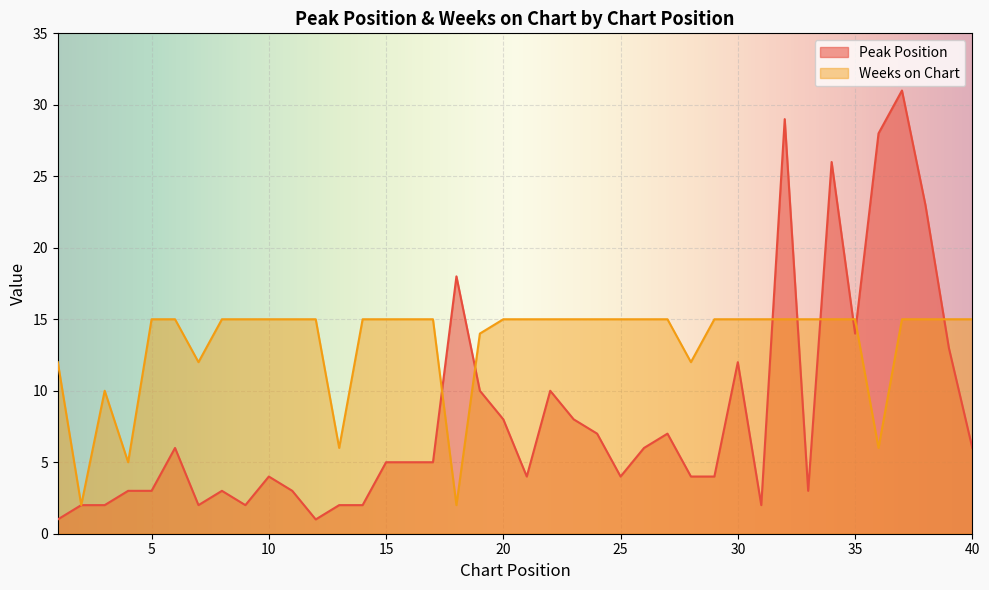

True or false: Weeks on Chart has more than 2 points higher than both neighbors.

False